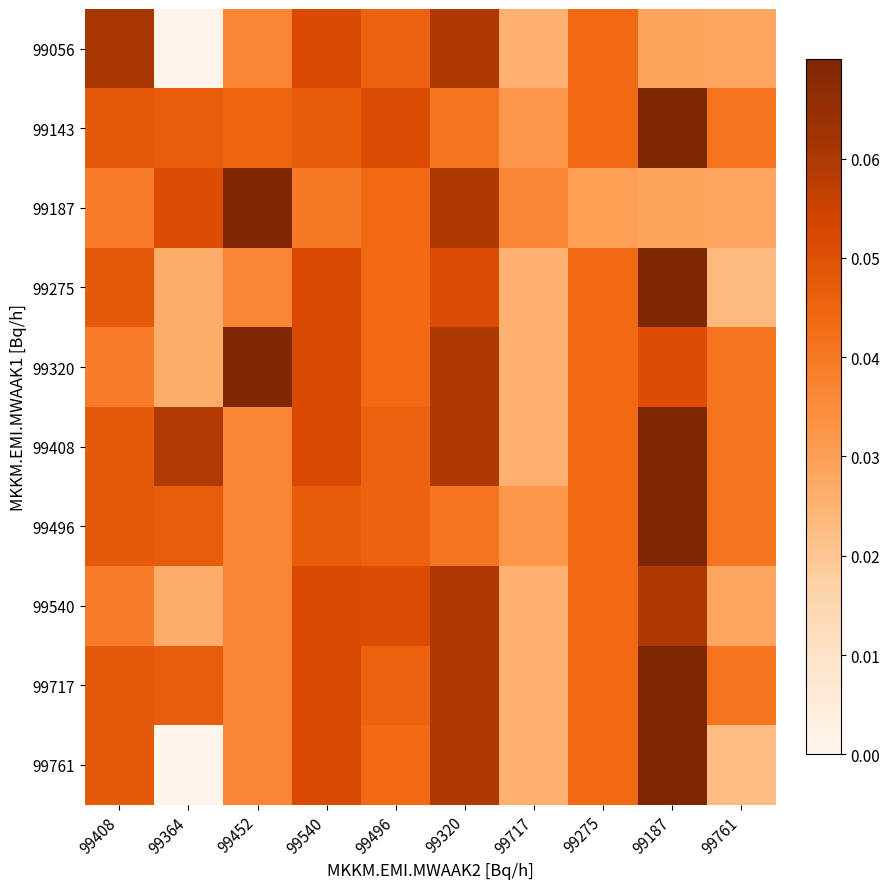

At which category is the sum across all series the highest?

99187